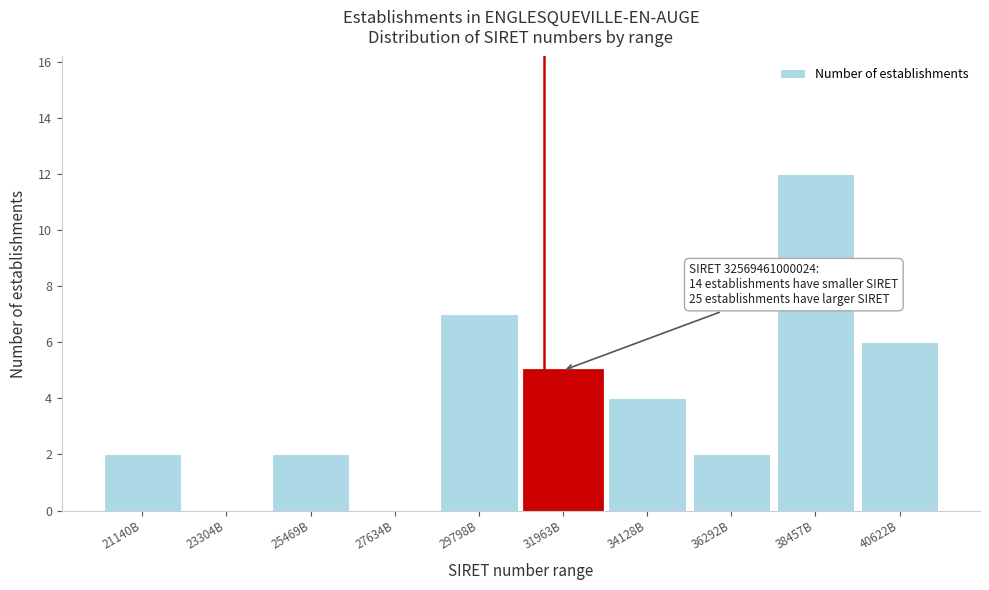

Reading right to left, extract all data points from this chart.

40622B=6	38457B=12	36292B=2	34128B=4	31963B=5	29798B=7	27634B=0	25469B=2	23304B=0	21140B=2